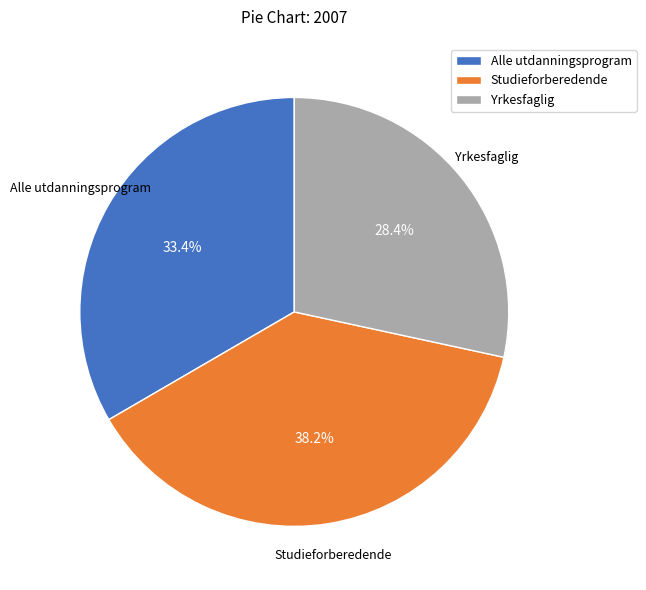

Approximately how many times larger is the value at Alle utdanningsprogram compared to Studieforberedende?

0.9